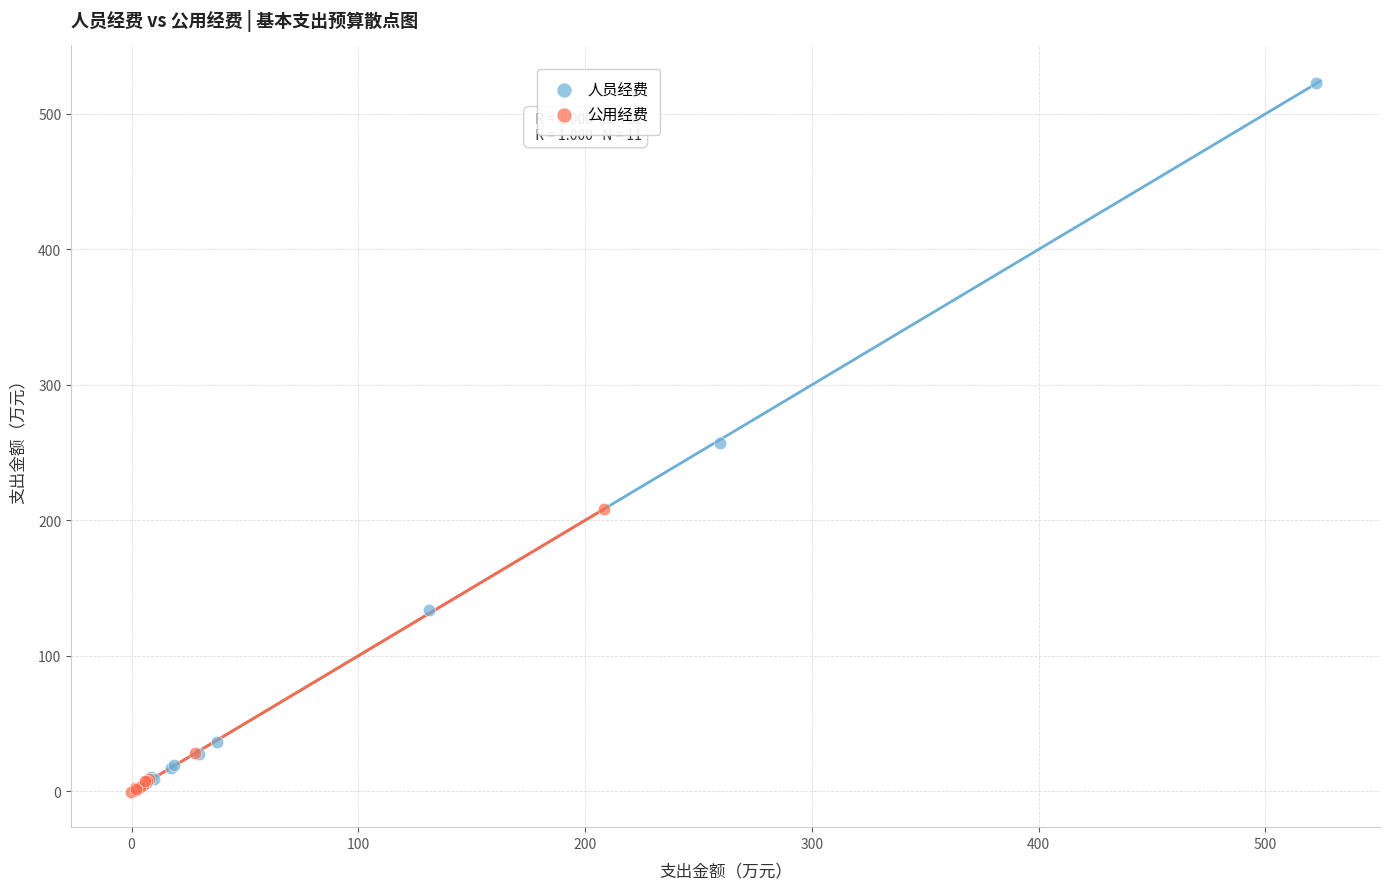

Which series reaches the maximum Y coordinate?

人员经费